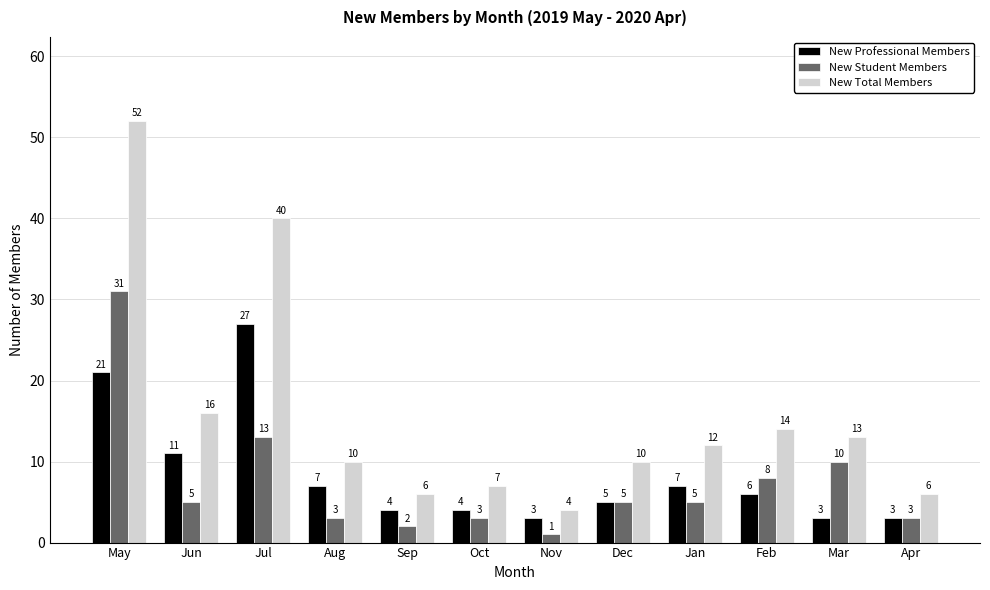

What value does the New Student Members series have at Feb, to the nearest 10?

10